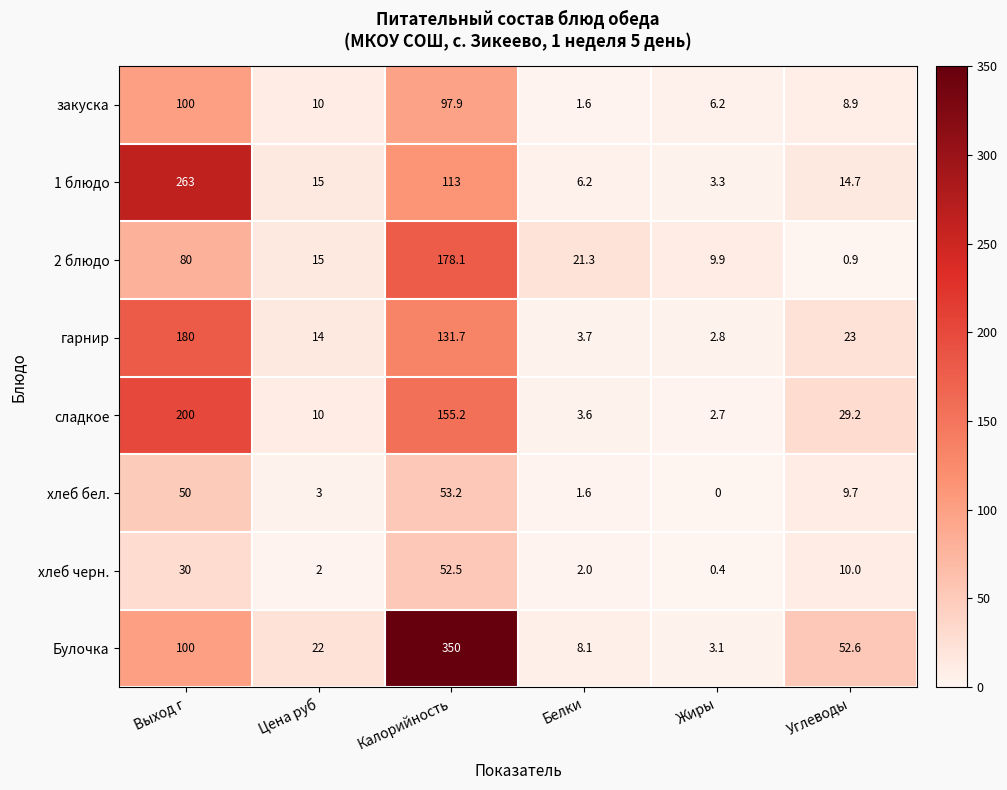

Which series changed the most between Цена руб and Углеводы?

Булочка